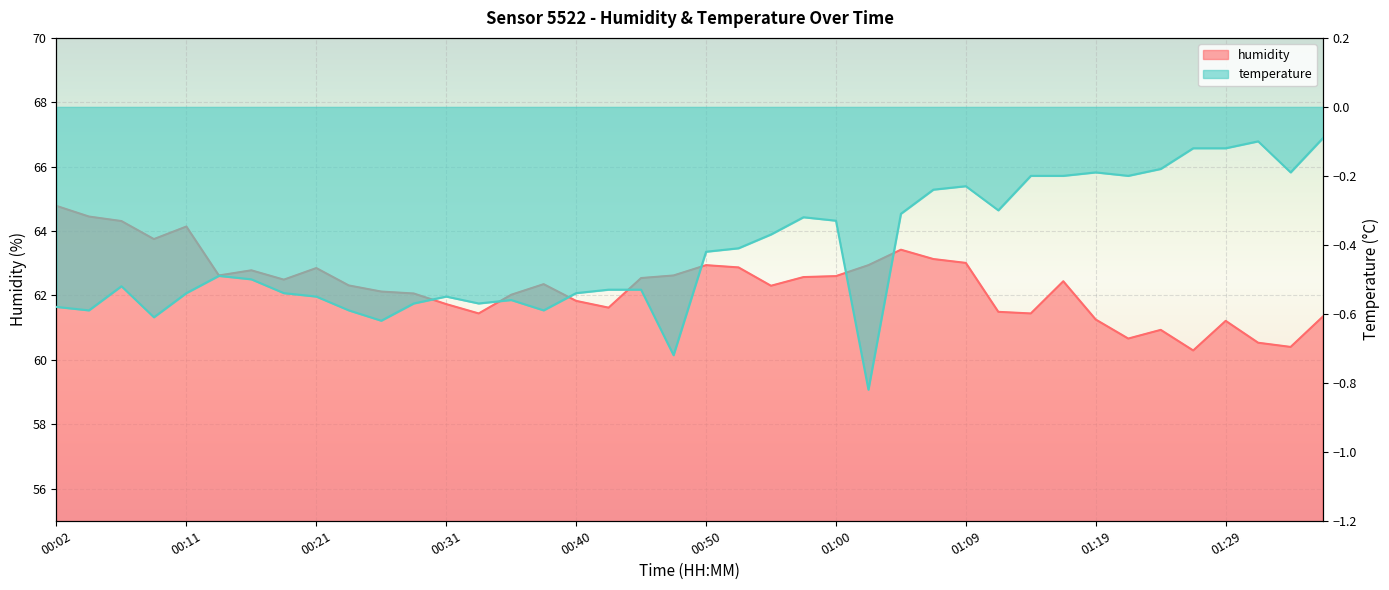

What is the approximate value of humidity at 01:34?

60.4